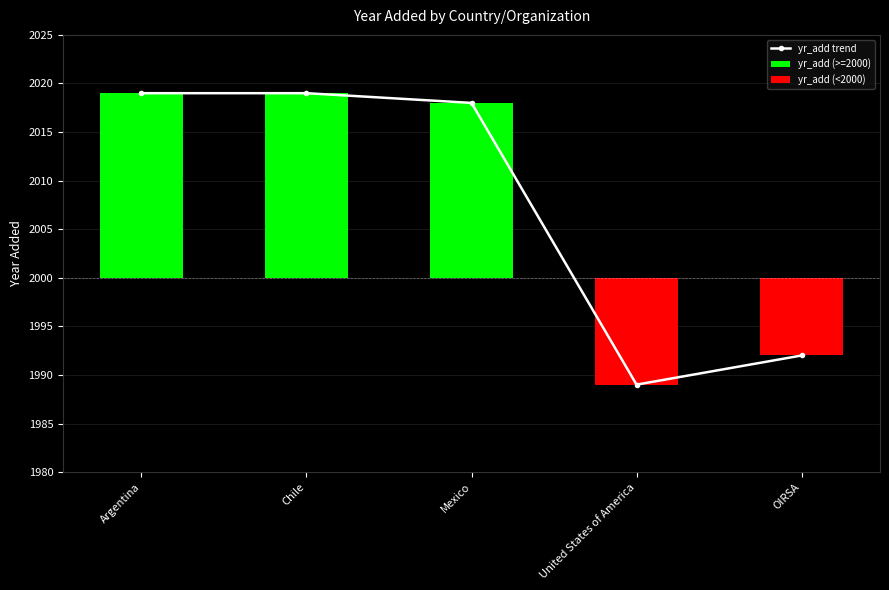

Reading left to right, extract all data points from this chart.

yr_add trend: Argentina=2019	Chile=2019	Mexico=2018	United States of America=1989	OIRSA=1992
yr_add (>=2000): Argentina=19	Chile=19	Mexico=18	United States of America=0	OIRSA=0
yr_add (<2000): Argentina=0	Chile=0	Mexico=0	United States of America=-11	OIRSA=-8